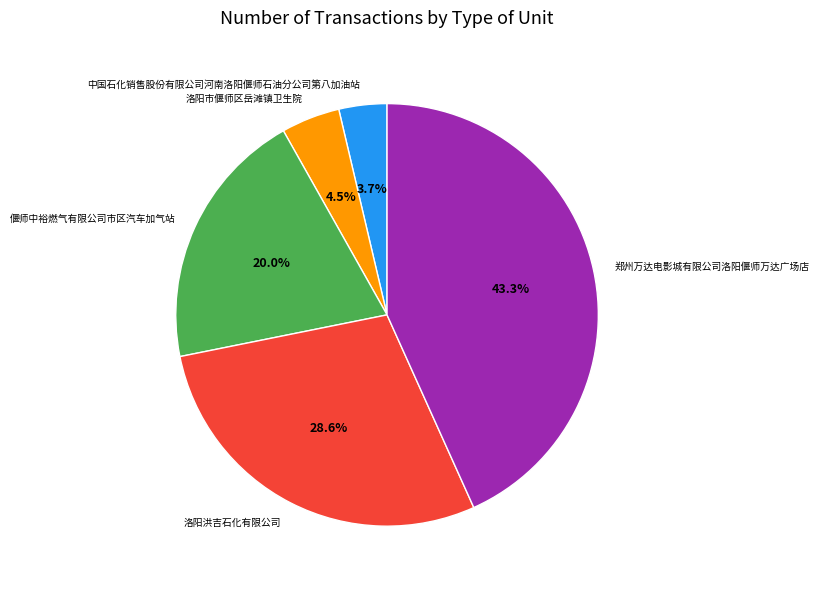

Which slice is the largest?

郑州万达电影城有限公司洛阳偃师万达广场店